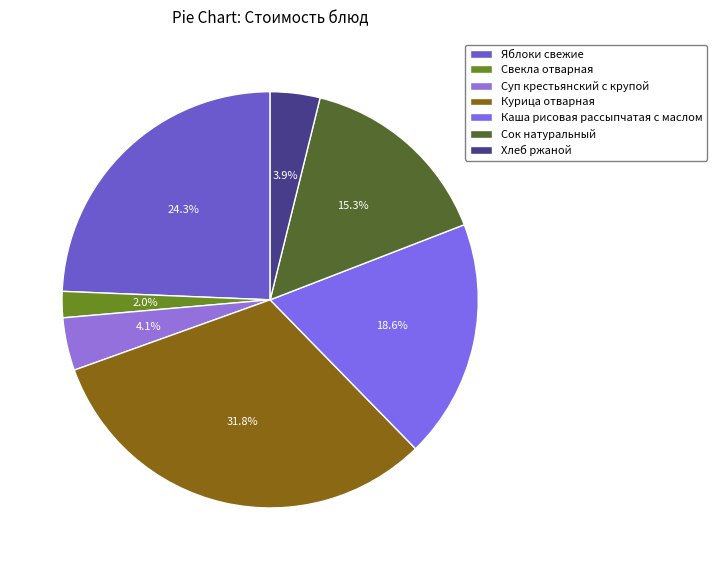

How much of the chart is everything except Яблоки свежие?

75.7%